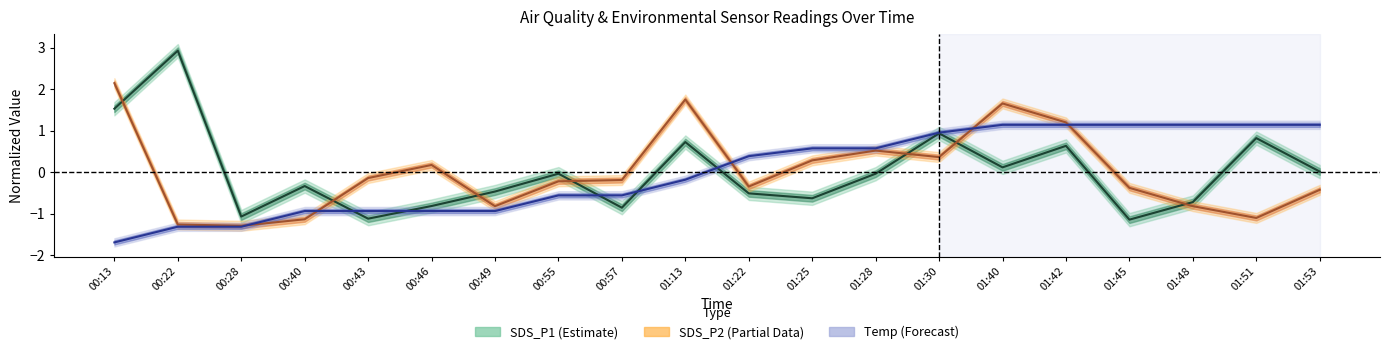

Where do SDS_P1 (Estimate) and SDS_P2 (Partial) first cross each other?

00:13 and 00:22